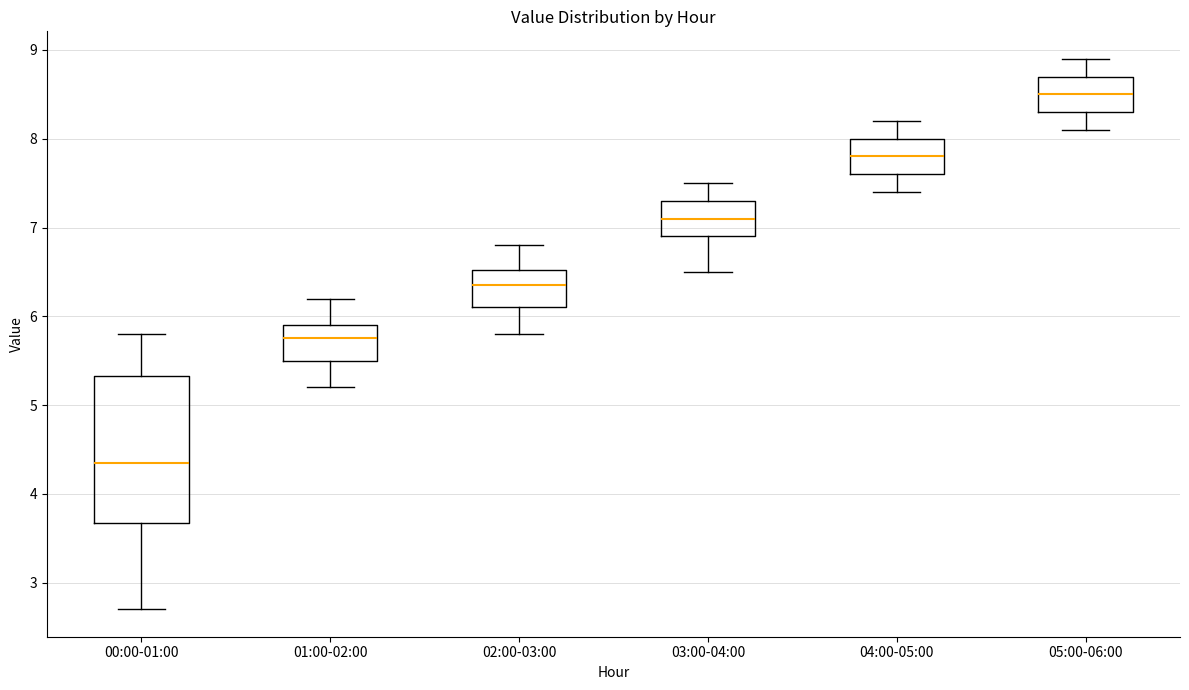

Which box has the highest median line?

05:00-06:00